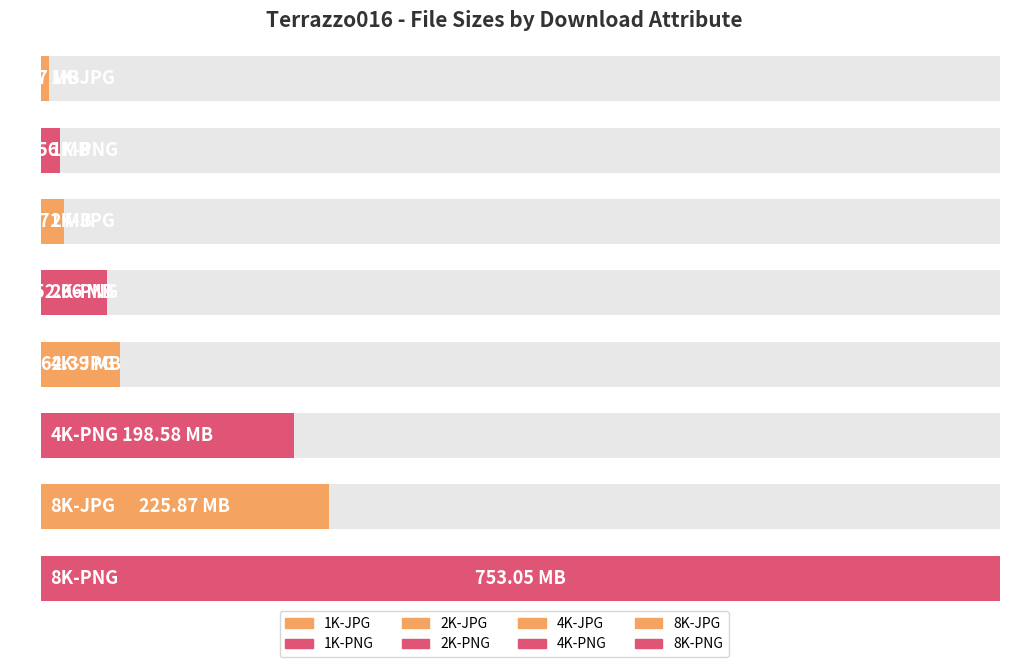

How many values are below 62391473?

4